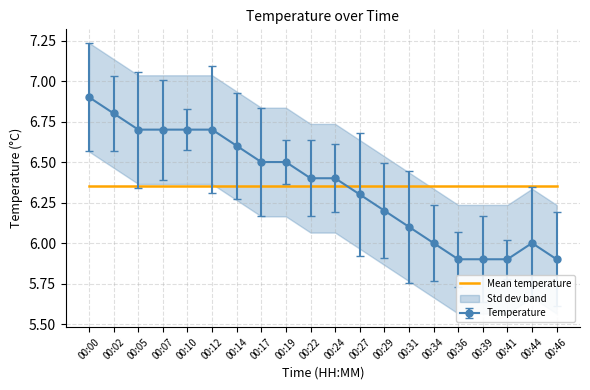

Between which two adjacent categories do Temperature and Mean temperature first intersect?

00:24 and 00:27